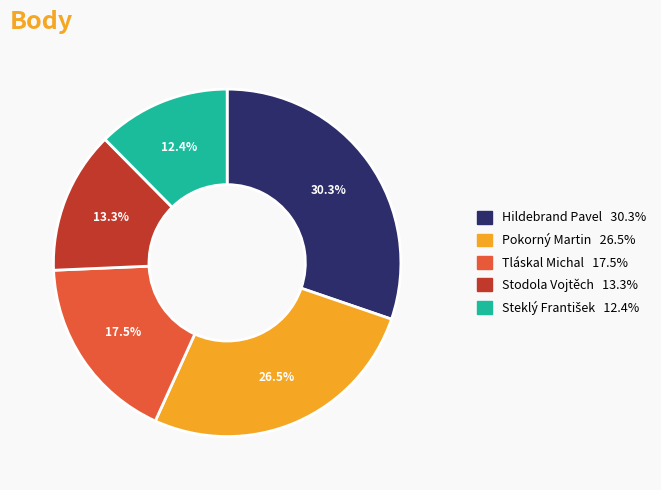

Which category has the biggest portion of the pie?

Hildebrand Pavel